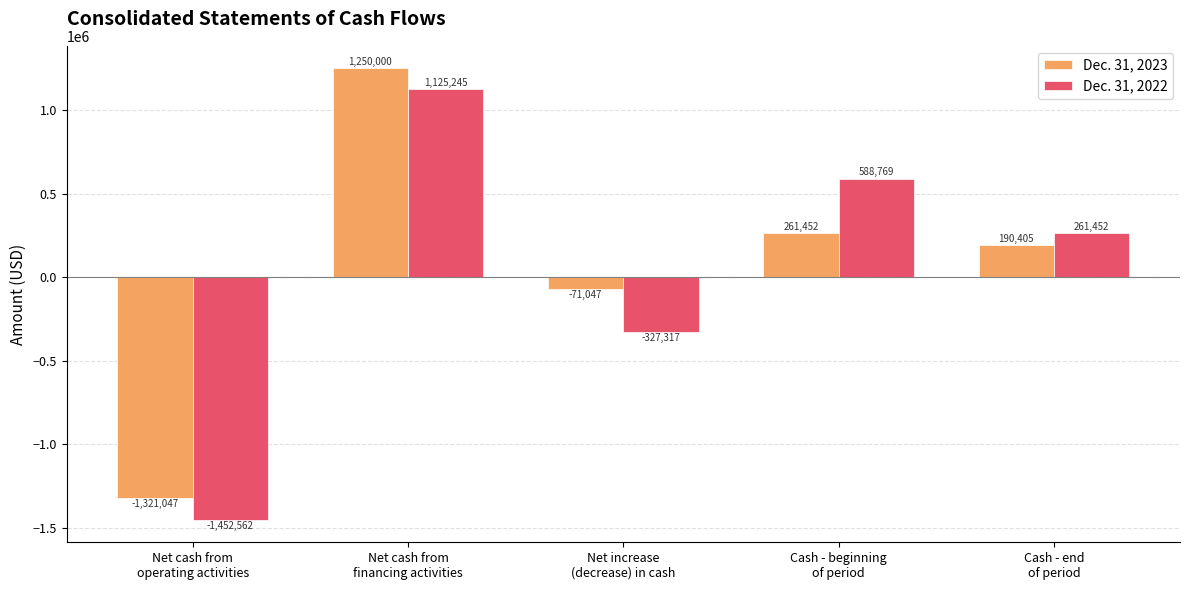

List the labels in order of Dec. 31, 2023 value, largest first.

Net cash from
financing activities, Cash - beginning
of period, Cash - end
of period, Net increase
(decrease) in cash, Net cash from
operating activities